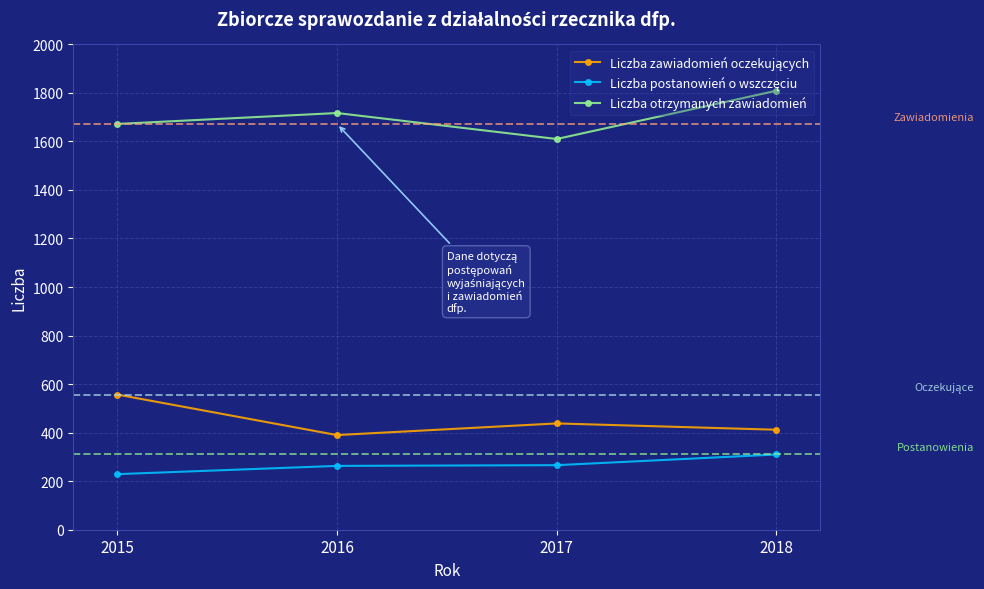

What is the spread (max minus min) of values at 2018?

1499